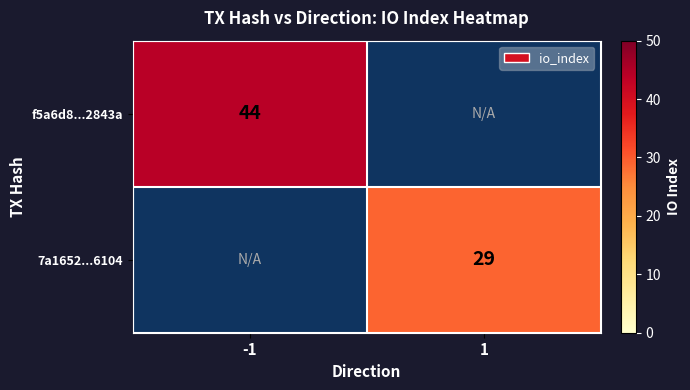

Between 1 and -1, which is larger?

-1